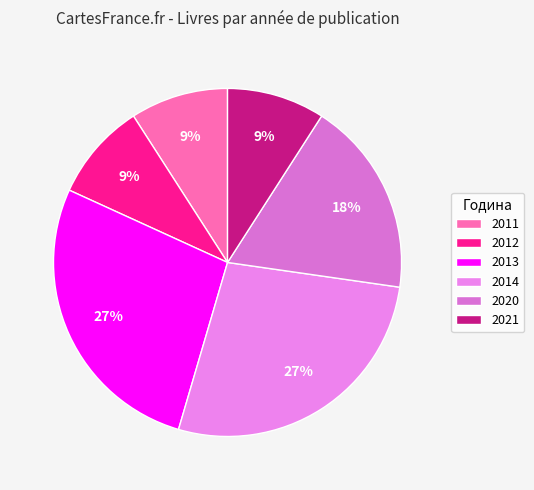

Does 2013 represent more than half of the total?

No